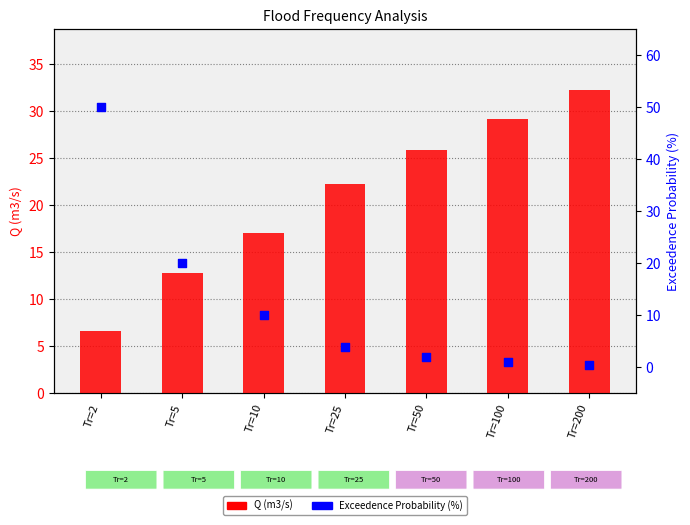

What are all the series names shown in the legend?

Q (m3/s), Exceedence Probability (%)